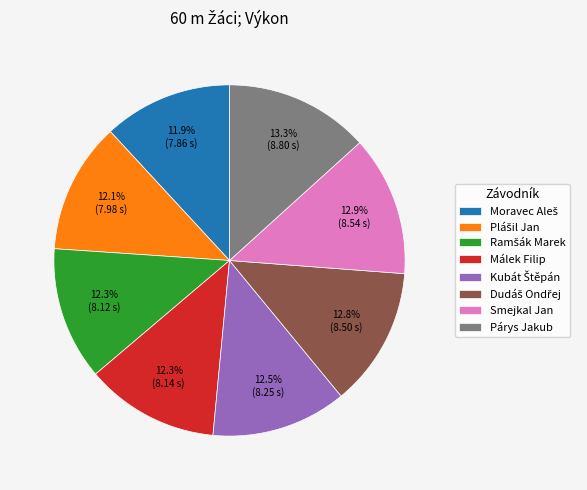

How much of the chart is everything except Málek Filip?

87.7%